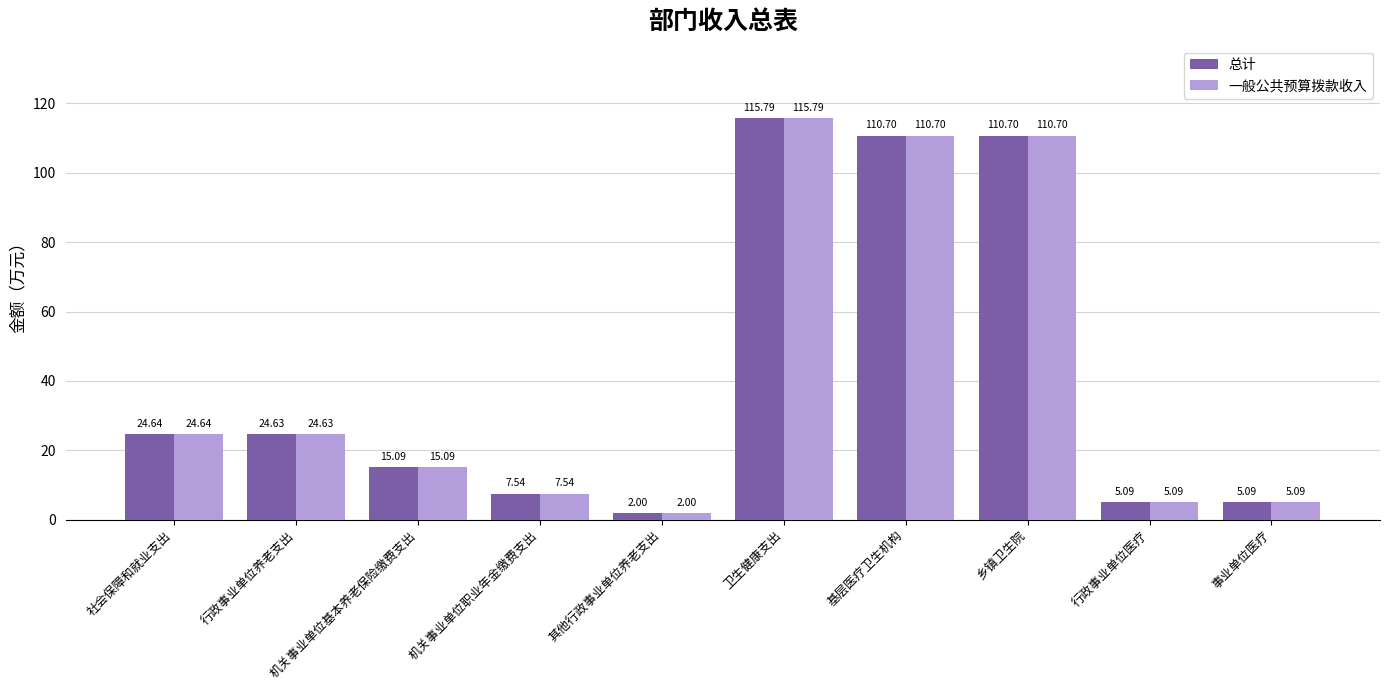

What is the difference between the 一般公共预算拨款收入 values at 基层医疗卫生机构 and 行政事业单位医疗?

105.6